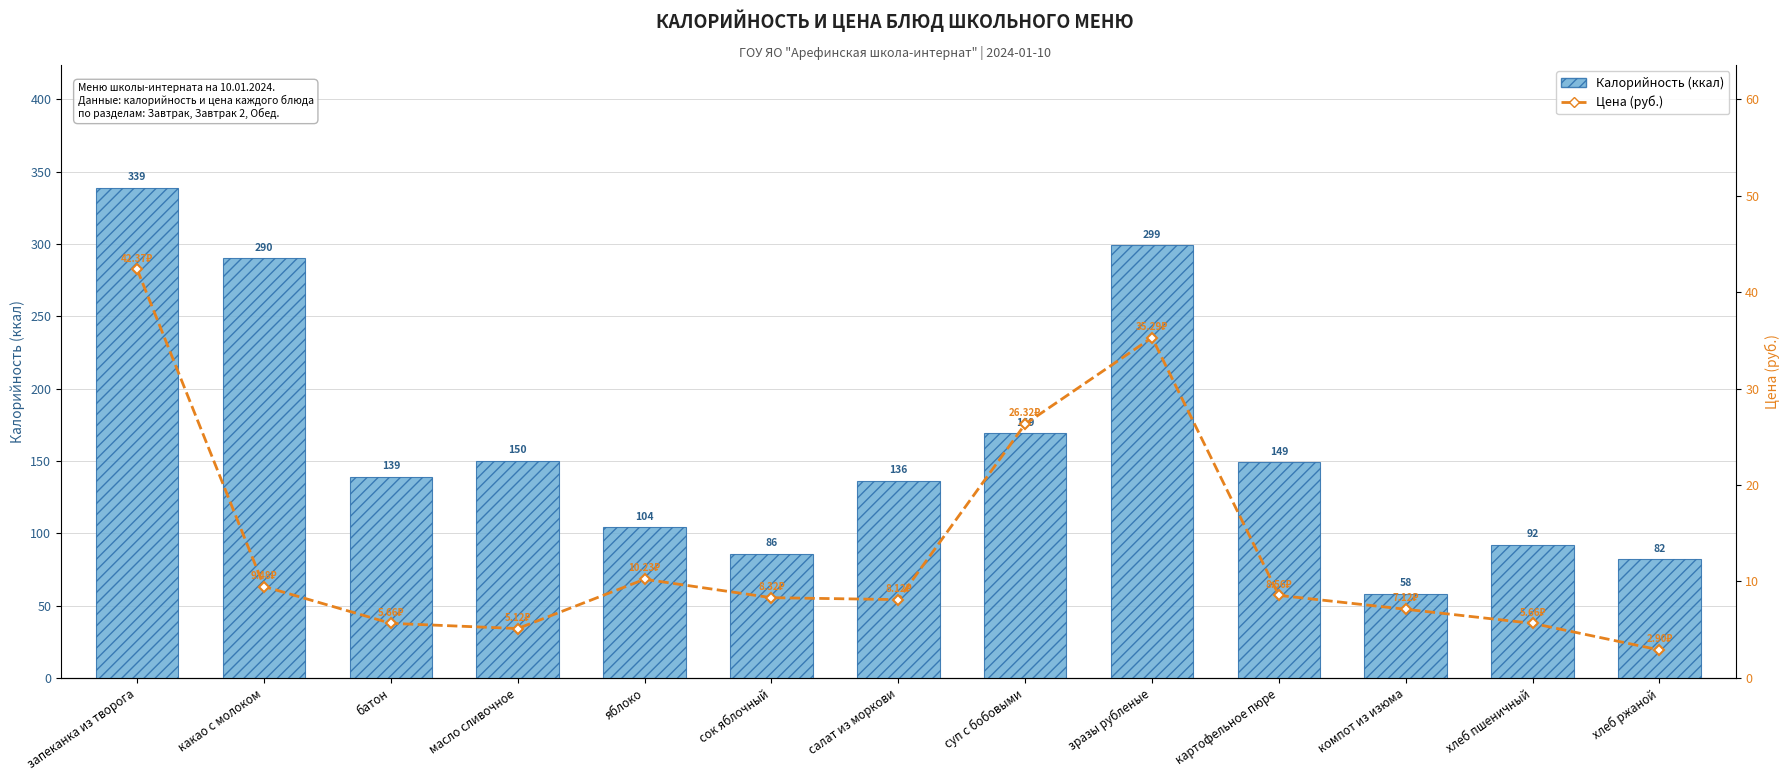

What value does the Цена (руб.) series have at салат из моркови?

8.1